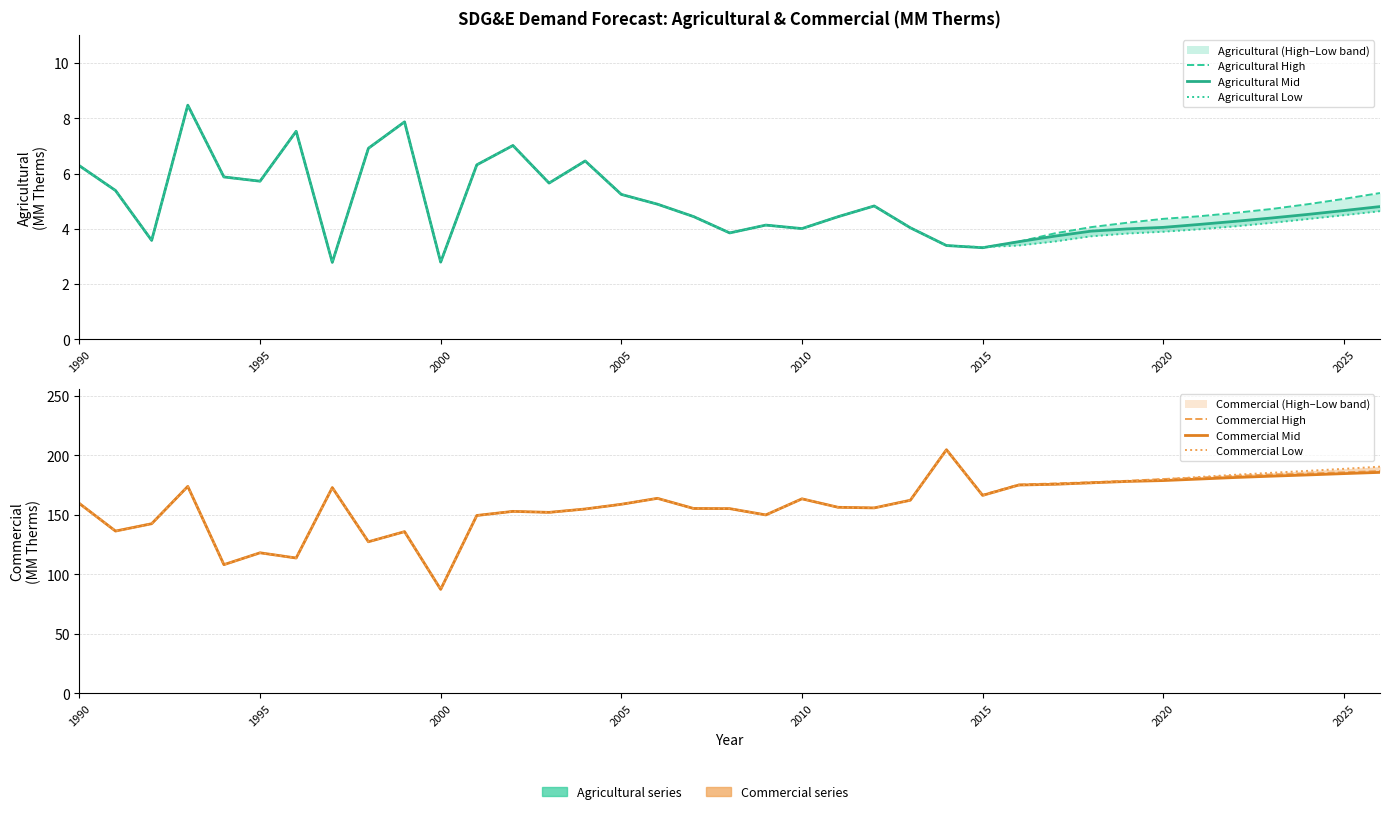

Reading right to left, list all the values displayed in this chart.

Agricultural High: 5.3	5.1	4.9	4.7	4.6	4.5	4.4	4.2	4.1	3.8	3.5	3.3	3.4	4.0	4.8	4.4	4.0	4.1	3.9	4.4	4.9	5.3	6.5	5.7	7.0	6.3	2.8	7.9	6.9	2.8	7.5	5.7	5.9	8.5	3.6	5.4	6.3
Agricultural Mid: 4.8	4.7	4.5	4.4	4.3	4.2	4.1	4.0	3.9	3.7	3.5	3.3	3.4	4.0	4.8	4.4	4.0	4.1	3.9	4.4	4.9	5.3	6.5	5.7	7.0	6.3	2.8	7.9	6.9	2.8	7.5	5.7	5.9	8.5	3.6	5.4	6.3
Agricultural Low: 4.6	4.5	4.4	4.2	4.1	4.0	3.9	3.8	3.7	3.5	3.4	3.3	3.4	4.0	4.8	4.4	4.0	4.1	3.9	4.4	4.9	5.3	6.5	5.7	7.0	6.3	2.8	7.9	6.9	2.8	7.5	5.7	5.9	8.5	3.6	5.4	6.3
Commercial High: 186.8	185.7	184.7	183.8	182.8	181.3	180.1	178.6	177.3	176.4	175.4	166.8	204.7	162.3	155.8	156.3	163.5	149.9	155.2	155.4	163.9	158.9	154.9	152.1	152.9	149.5	87.4	135.9	127.4	172.9	113.7	118.1	108.2	173.9	142.5	136.4	159.5
Commercial Mid: 185.7	184.6	183.5	182.5	181.4	180.1	178.8	178.0	176.9	175.7	175.0	166.3	204.7	162.3	155.8	156.3	163.5	149.9	155.2	155.4	163.9	158.9	154.9	152.1	152.9	149.5	87.4	135.9	127.4	172.9	113.7	118.1	108.2	173.9	142.5	136.4	159.5
Commercial Low: 190.5	188.6	187.0	185.3	183.7	181.8	179.9	178.2	176.6	175.6	174.8	166.1	204.7	162.3	155.8	156.3	163.5	149.9	155.2	155.4	163.9	158.9	154.9	152.1	152.9	149.5	87.4	135.9	127.4	172.9	113.7	118.1	108.2	173.9	142.5	136.4	159.5